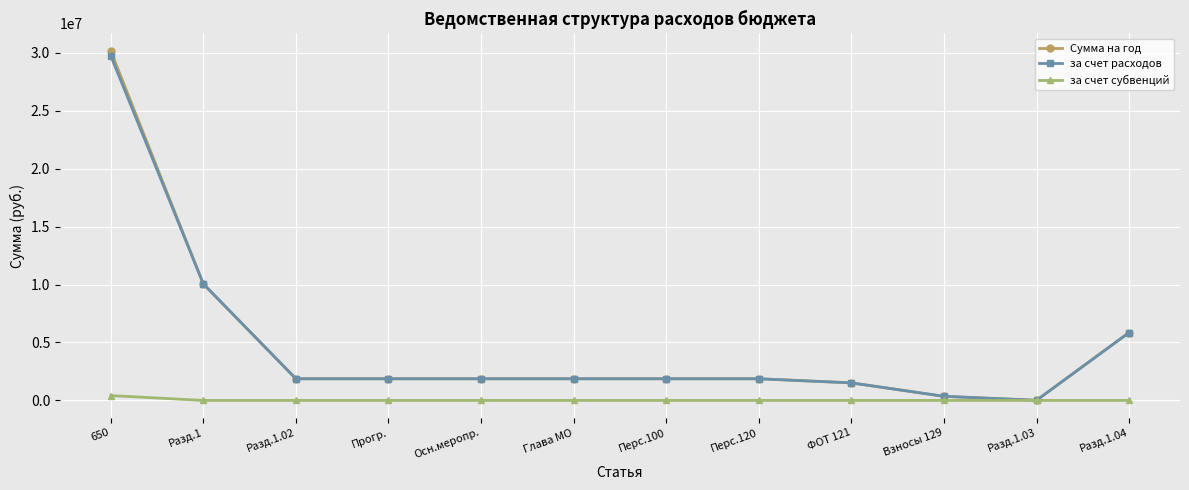

Reading left to right, list all the values displayed in this chart.

Сумма на год: 650=30158062.6	Разд.1=10052700.0	Разд.1.02=1869000.0	Прогр.=1869000.0	Осн.меропр.=1869000.0	Глава МО=1869000.0	Перс.100=1869000.0	Перс.120=1869000.0	ФОТ 121=1515000.0	Взносы 129=354000.0	Разд.1.03=10000.0	Разд.1.04=5859700.0
за счет расходов: 650=29740210.6	Разд.1=10052700.0	Разд.1.02=1869000.0	Прогр.=1869000.0	Осн.меропр.=1869000.0	Глава МО=1869000.0	Перс.100=1869000.0	Перс.120=1869000.0	ФОТ 121=1515000.0	Взносы 129=354000.0	Разд.1.03=10000.0	Разд.1.04=5859700.0
за счет субвенций: 650=417852.0	Разд.1=0.0	Разд.1.02=0.0	Прогр.=0.0	Осн.меропр.=0.0	Глава МО=0.0	Перс.100=0.0	Перс.120=0.0	ФОТ 121=0.0	Взносы 129=0.0	Разд.1.03=0.0	Разд.1.04=0.0